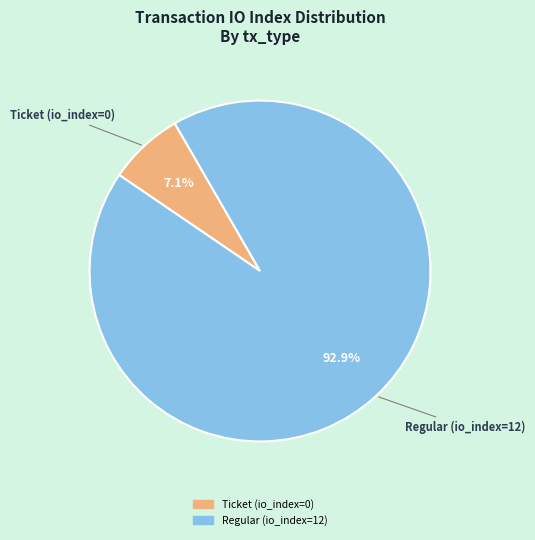

Rank the categories by value from lowest to highest.

Ticket (io_index=0), Regular (io_index=12)